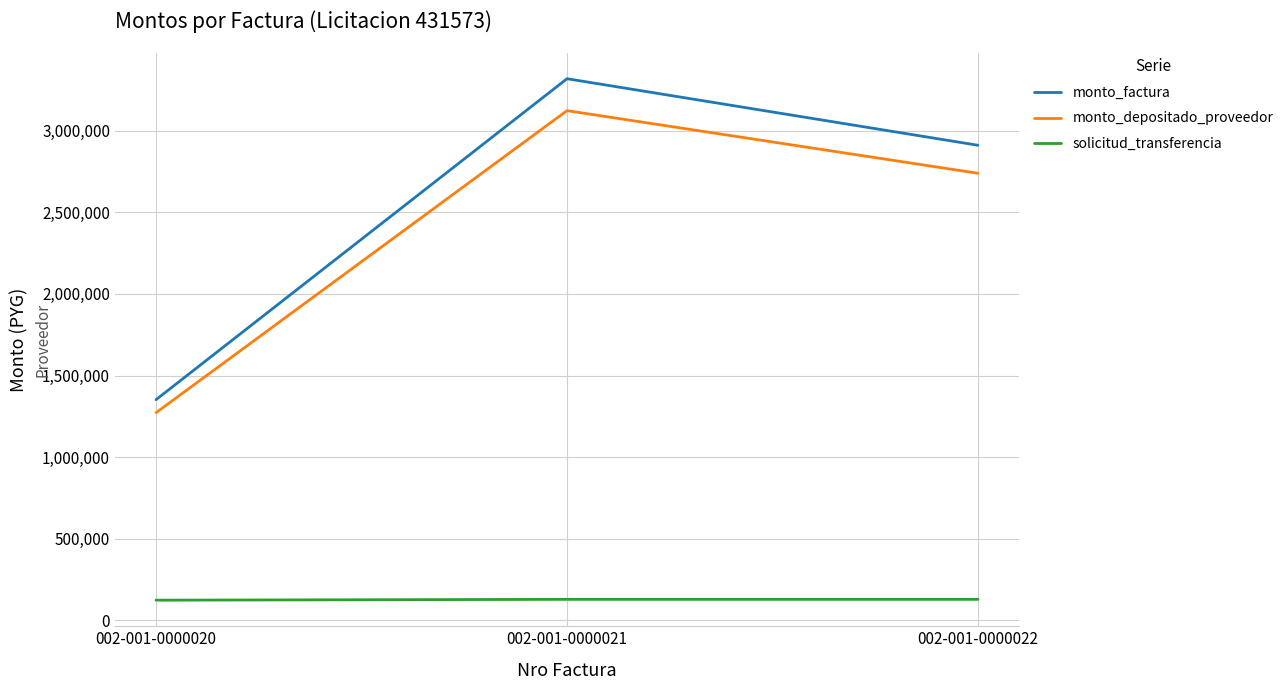

Does the chart display data point markers on the line(s)?

No